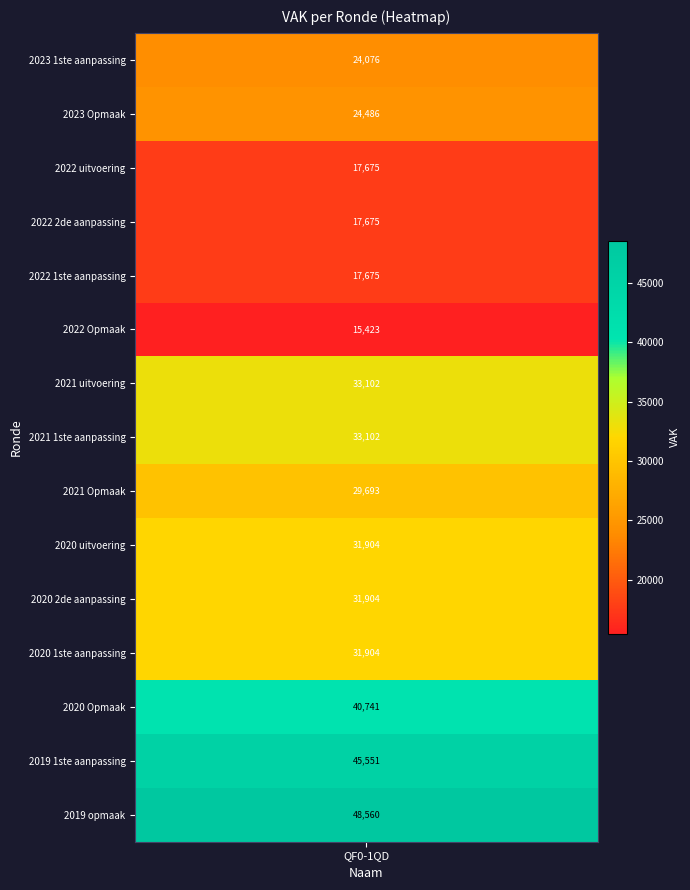

What is the smallest value displayed?

15423